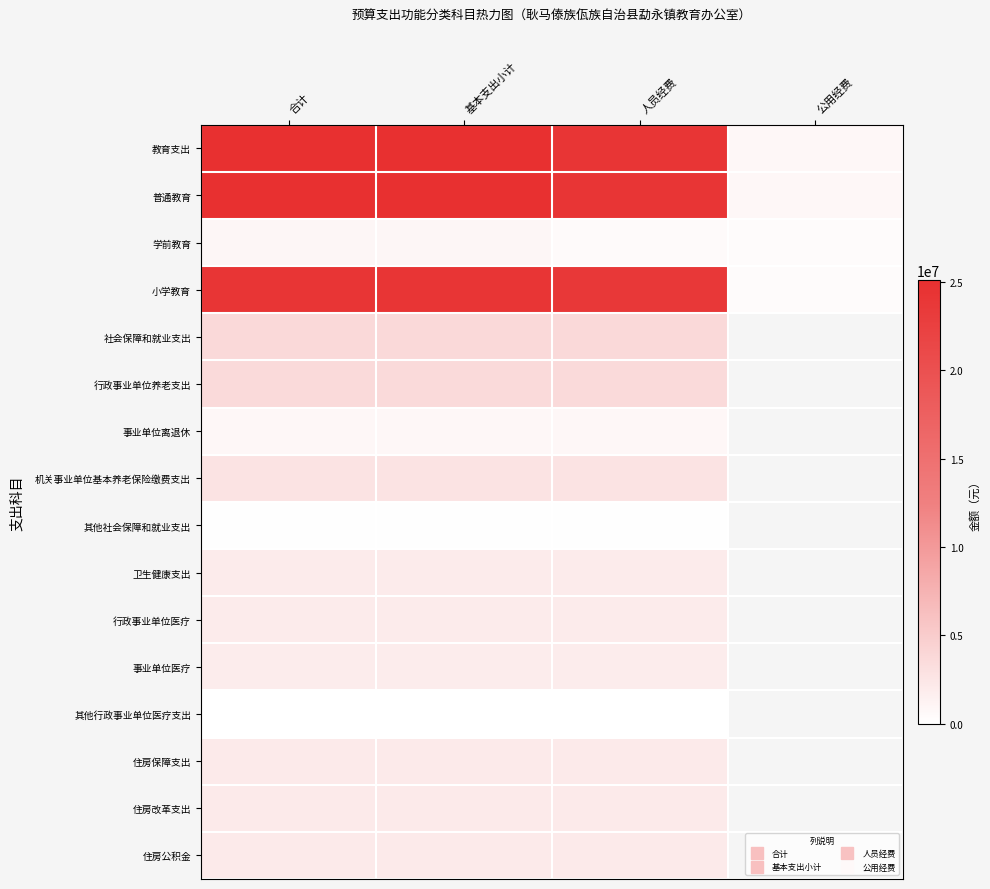

At 基本支出小计, list the series in order from largest to smallest.

教育支出, 普通教育, 小学教育, 社会保障和就业支出, 行政事业单位养老支出, 机关事业单位基本养老保险缴费支出, 住房保障支出, 住房改革支出, 住房公积金, 卫生健康支出, 行政事业单位医疗, 事业单位医疗, 学前教育, 事业单位离退休, 其他社会保障和就业支出, 其他行政事业单位医疗支出